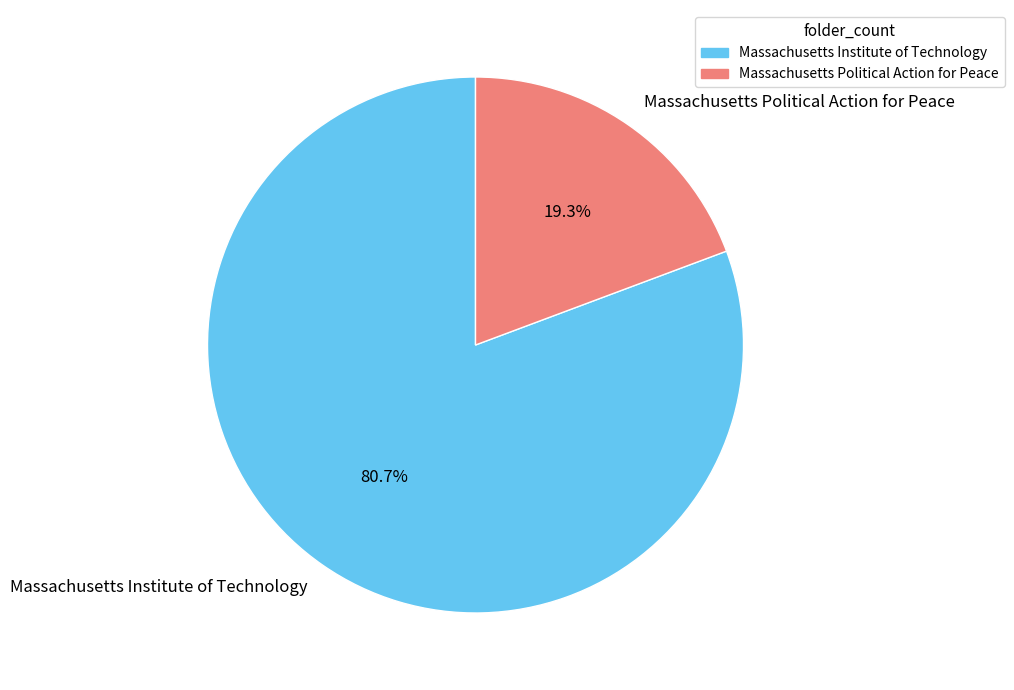

To the nearest percent, what is the average slice percentage?

50%